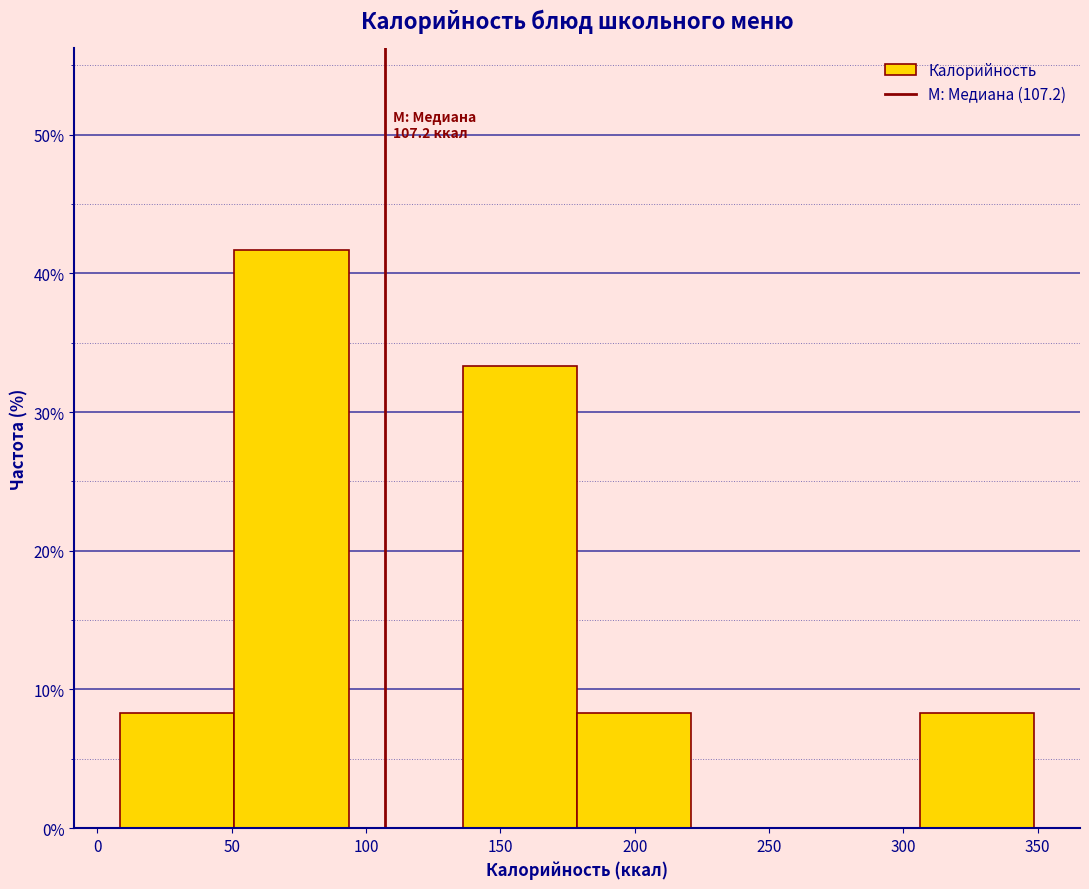

Over which range of the x-axis is the bar tallest?

50 to 95